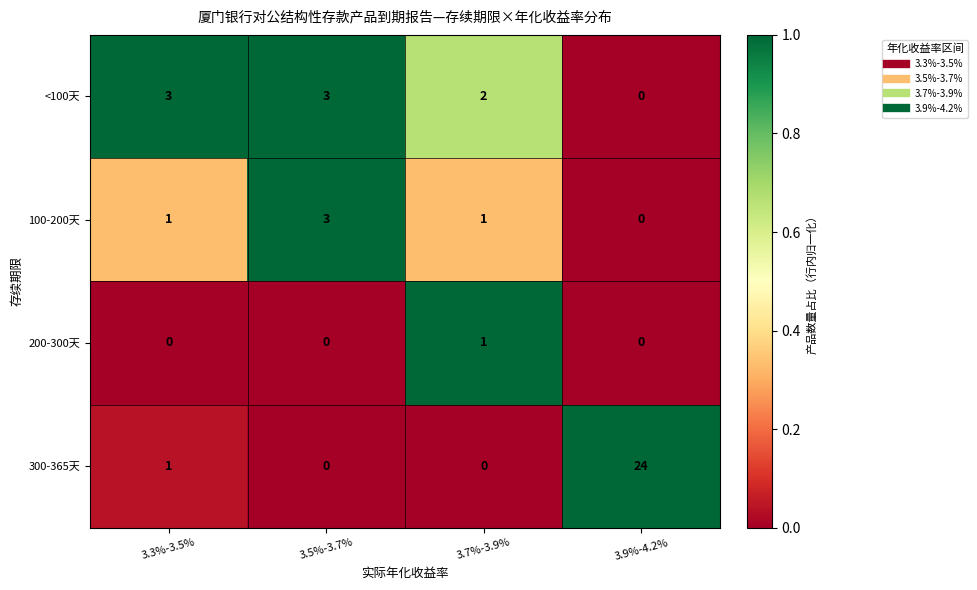

Which series has the largest range (max minus min)?

300-365天